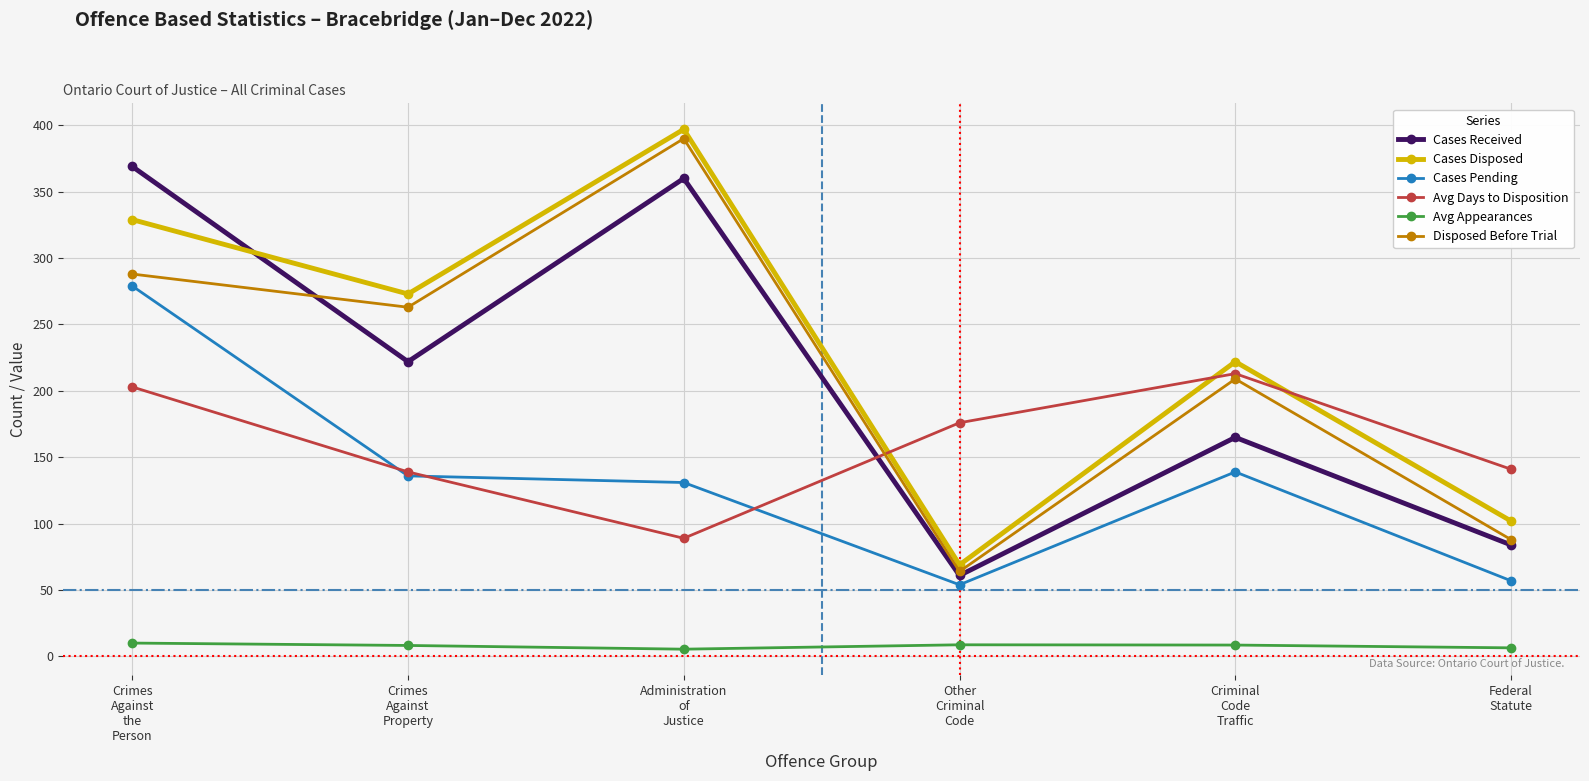

True or false: Disposed Before Trial and Cases Disposed intersect in this chart.

False